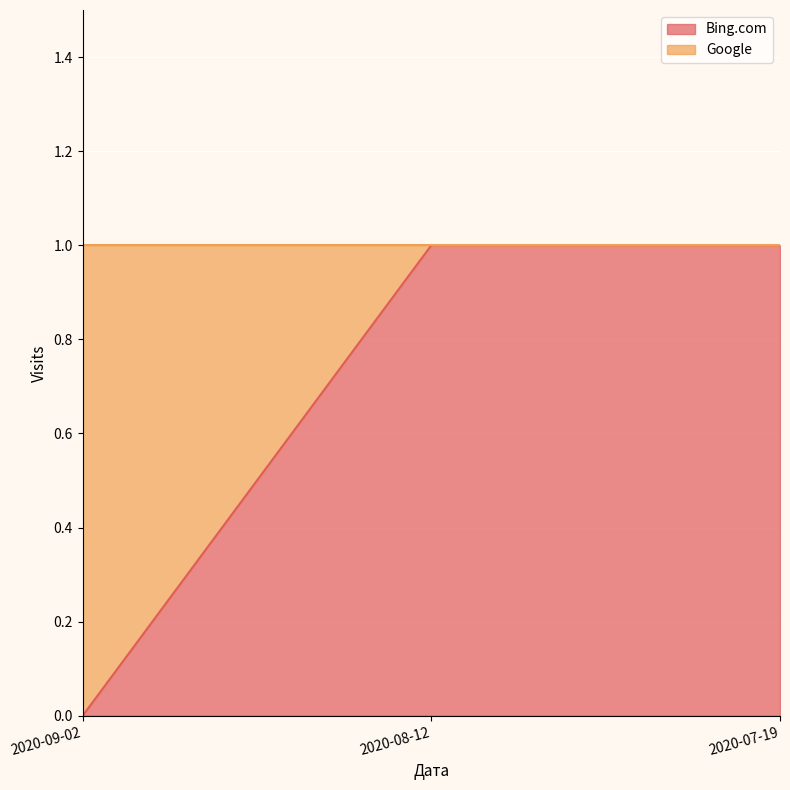

Rank the categories by value from highest to lowest.

2020-08-12, 2020-07-19, 2020-09-02